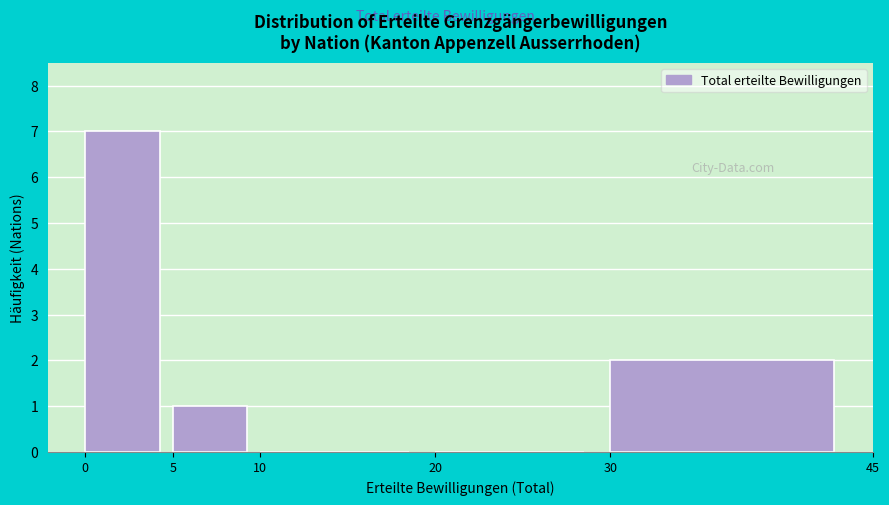

Over which range of the x-axis is the bar tallest?

0 to 5